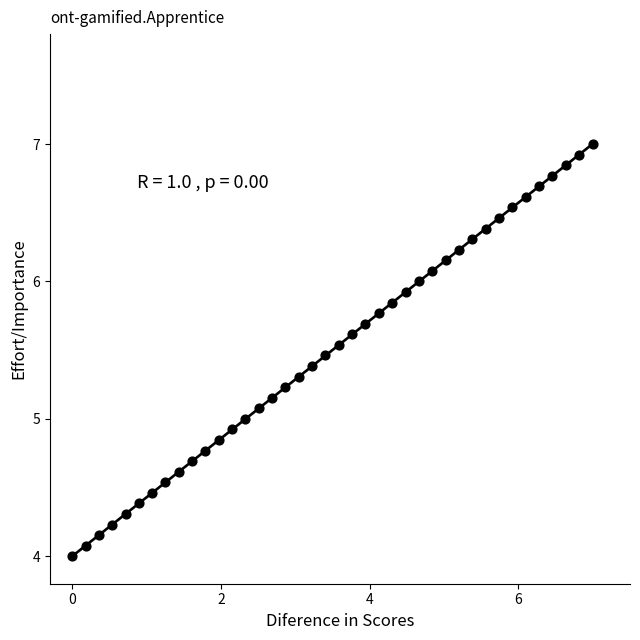

What is the range of X values (max minus min)?

7.0